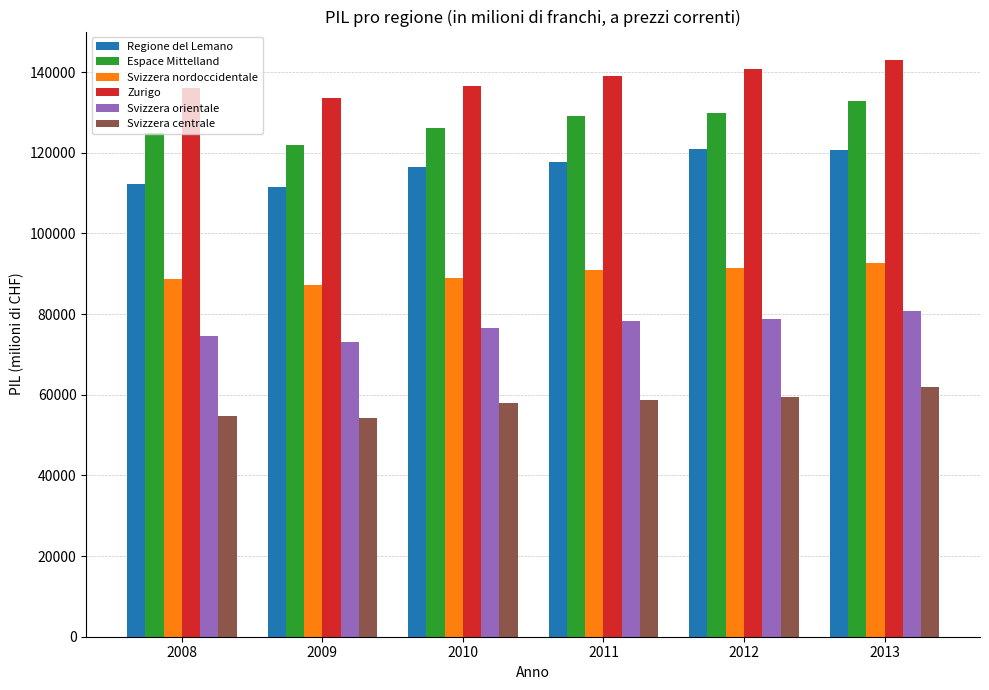

Between 2009 and 2012, which series saw the biggest shift?

Regione del Lemano